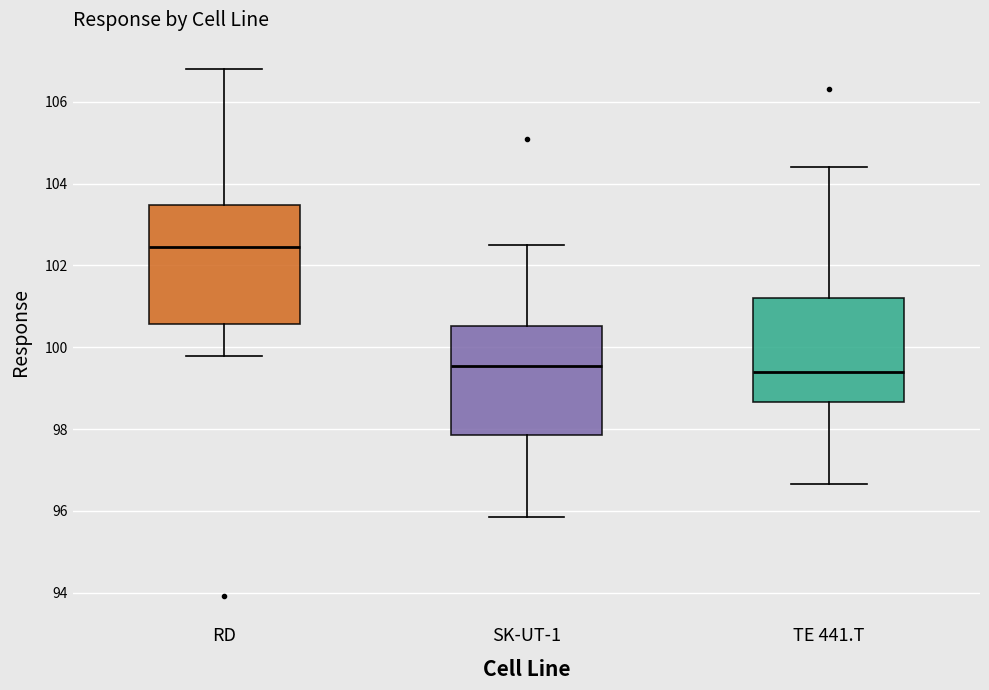

Which box has the highest median line?

RD